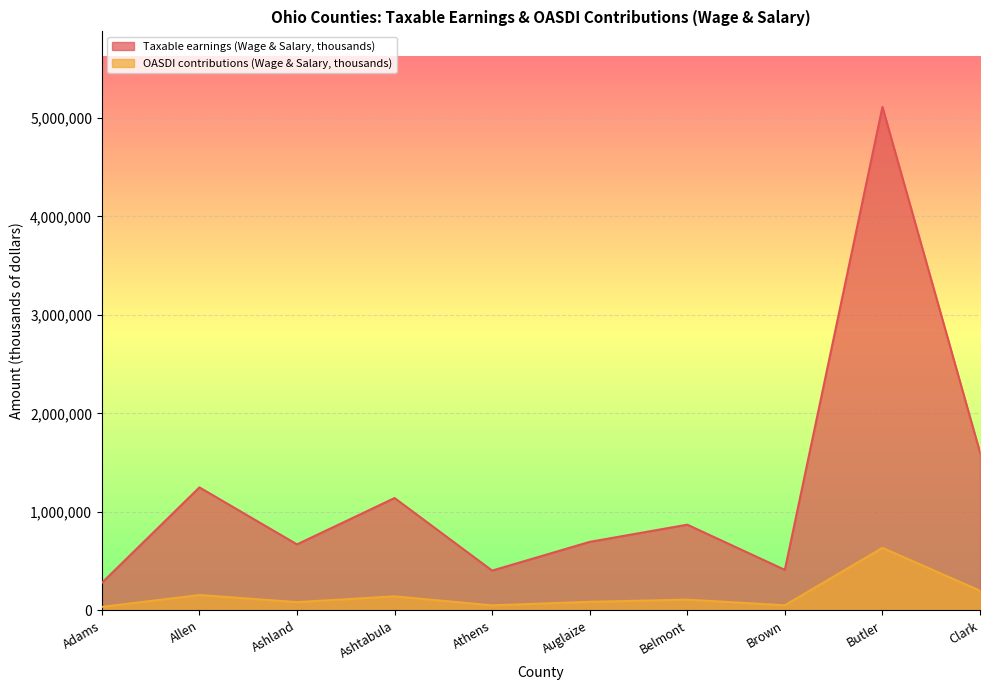

Is it true that OASDI contributions (Wage & Salary, thousands) equals 60240 at Adams?

False